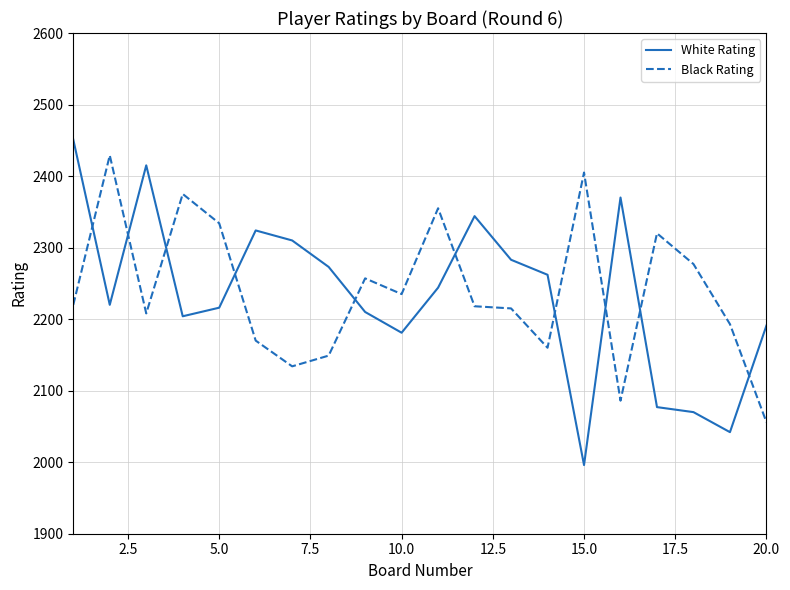

Rank the series by their maximum value, from highest to lowest.

White Rating, Black Rating